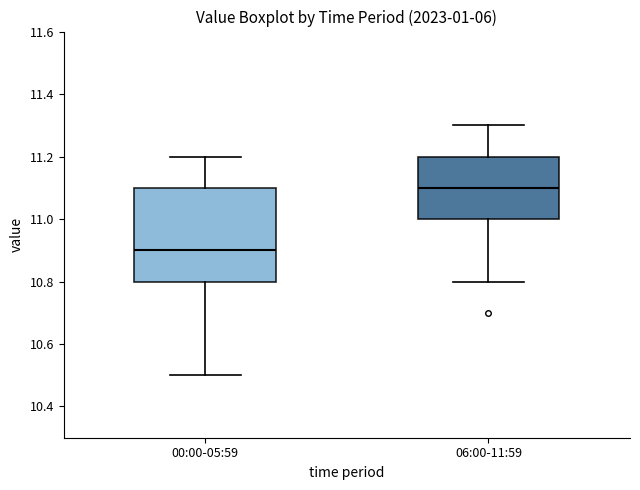

Where is the upper edge of the box for 06:00-11:59 on the y-axis? The values are not printed on the chart, so give them approximately, as read against the axis.

11.2